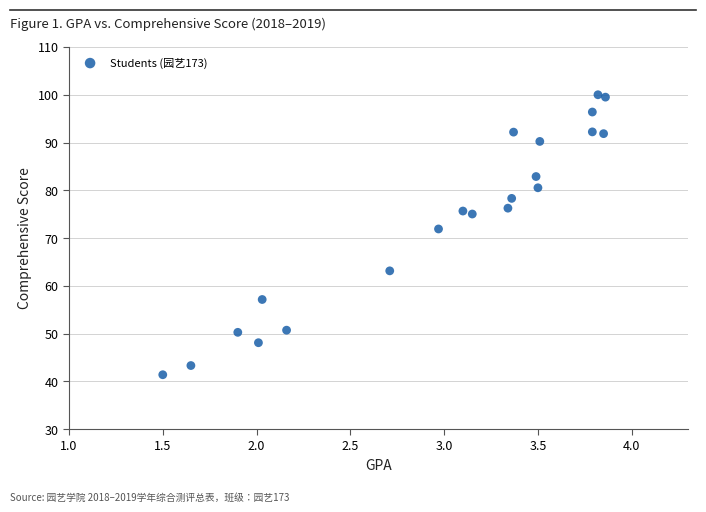

What Y value in the scatter plot is closest to 70?

71.9